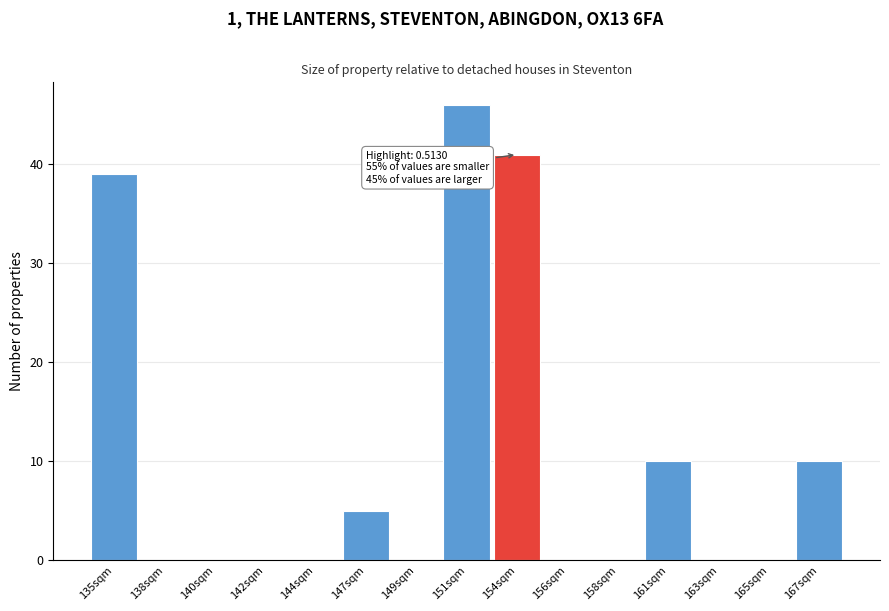

Reading left to right, extract all data points from this chart.

135sqm=39	138sqm=0	140sqm=0	142sqm=0	144sqm=0	147sqm=5	149sqm=0	151sqm=46	154sqm=41	156sqm=0	158sqm=0	161sqm=10	163sqm=0	165sqm=0	167sqm=10